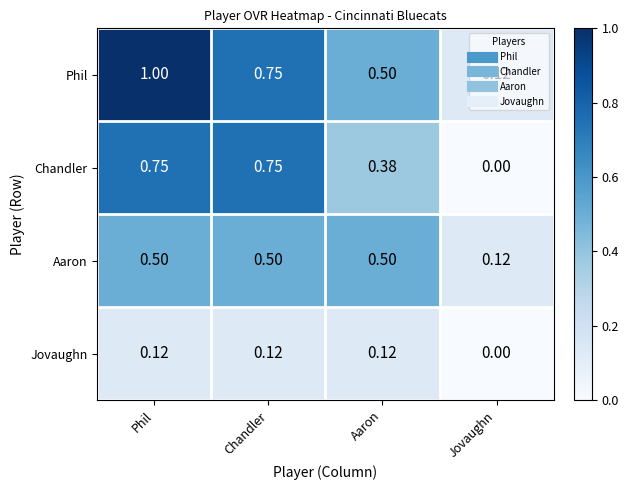

Rank the series by their maximum value, from lowest to highest.

Jovaughn, Aaron, Chandler, Phil